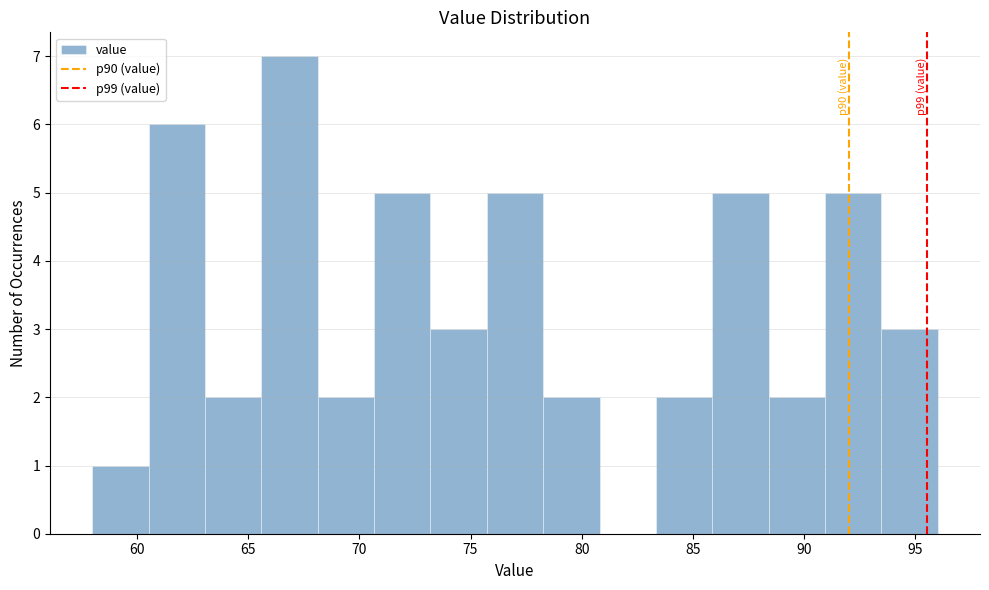

Over which range of the x-axis is the bar tallest?

65.5 to 68.0